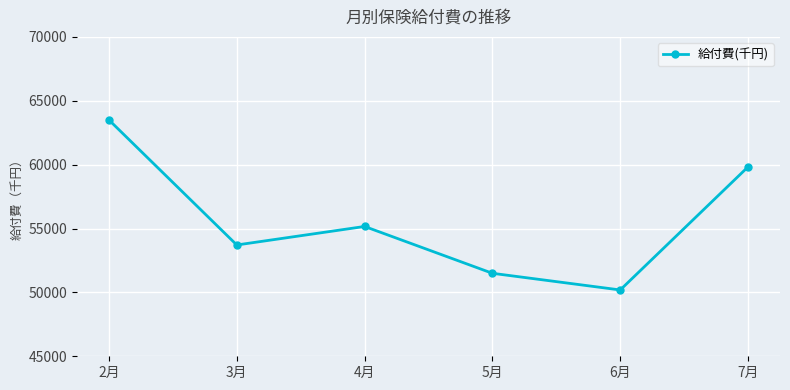

True or false: the data shows 78705.4 at 3月.

False